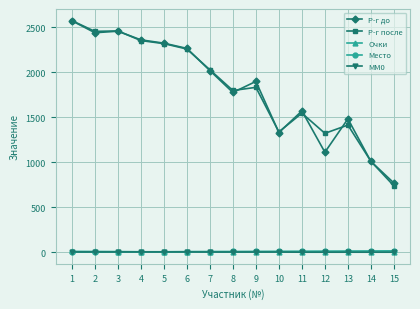

True or false: Р-г после and Очки intersect in this chart.

False